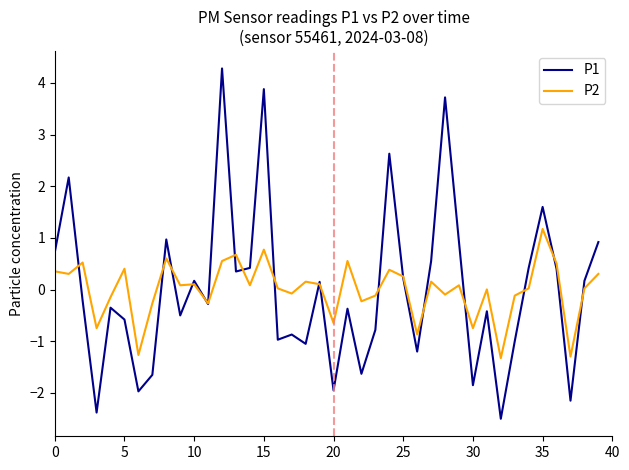

Rank the series by their maximum value, from lowest to highest.

P2, P1